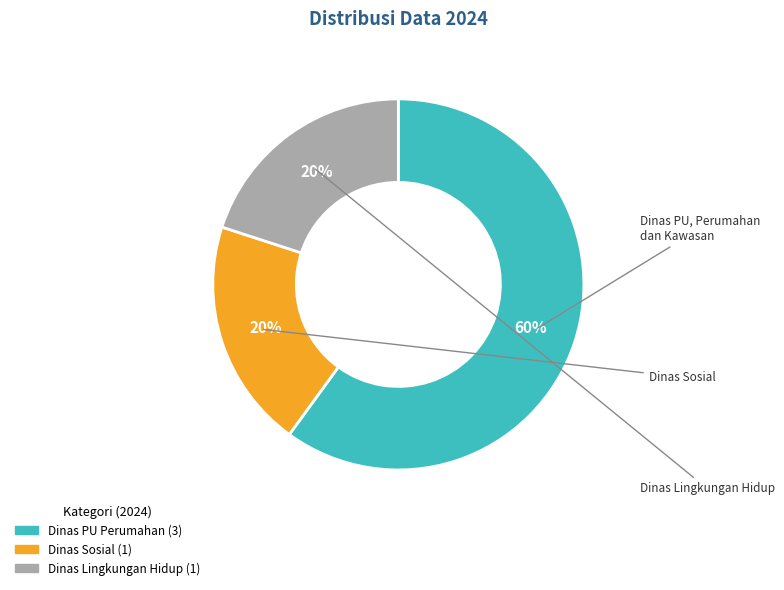

How many slices are in this pie chart?

3